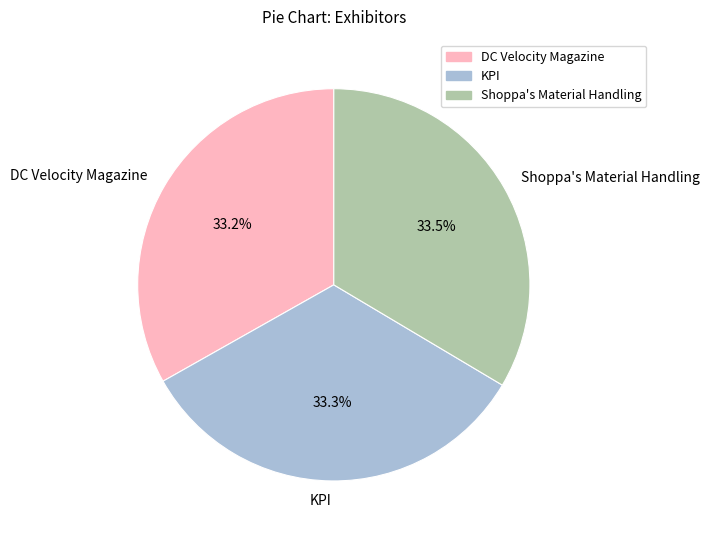

Does any single category account for the majority?

No